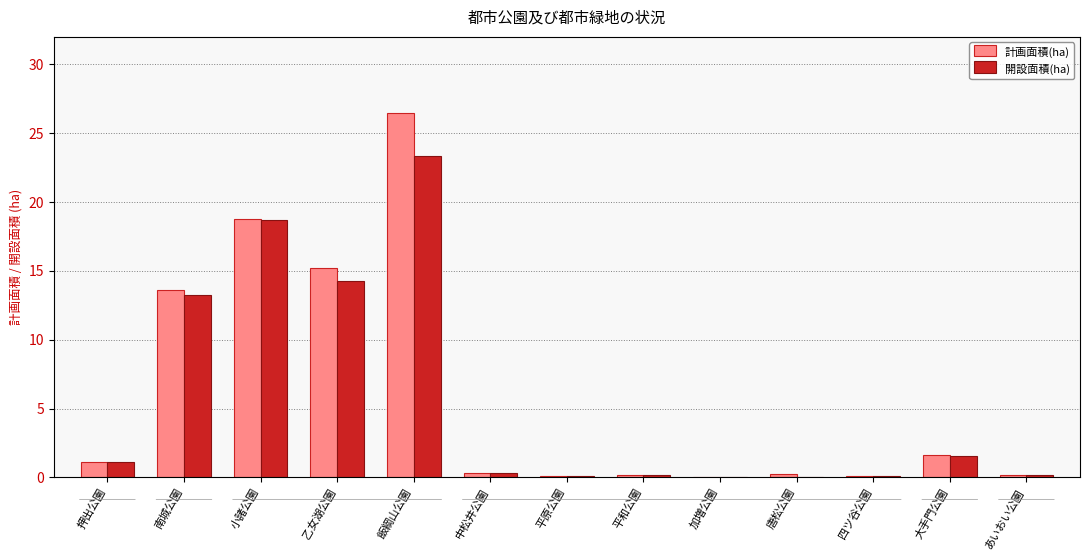

List the labels in order of 開設面積(ha) value, largest first.

飯綱山公園, 小諸公園, 乙女湖公園, 南城公園, 大手門公園, 押出公園, 中松井公園, あいおい公園, 平和公園, 平原公園, 四ツ谷公園, 加増公園, 唐松公園